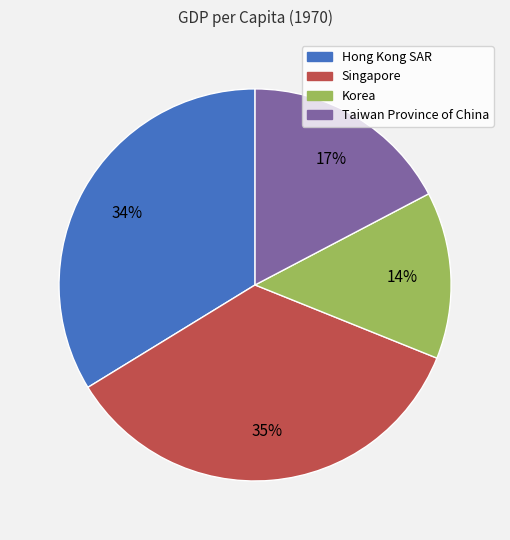

Do Singapore and Korea together represent more than half of the pie?

No